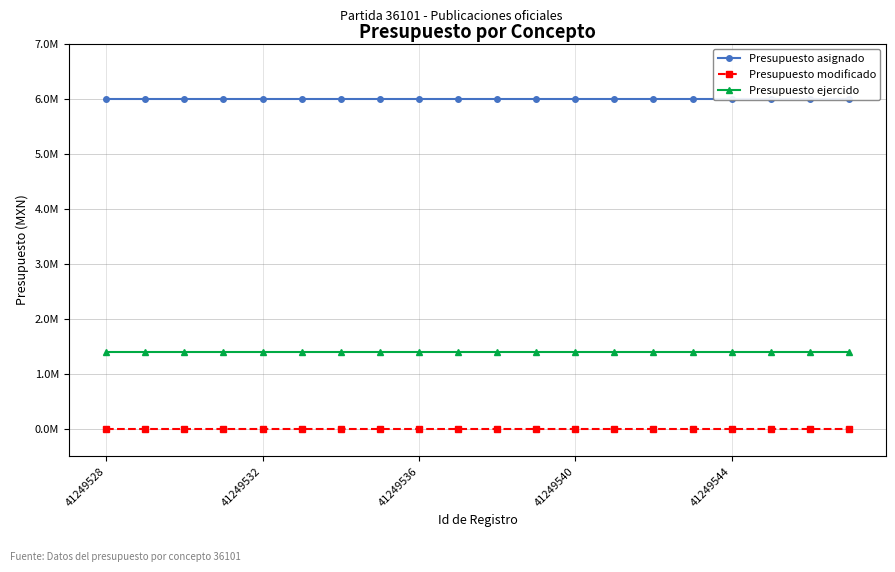

At how many categories does at least one series exceed 2431875?

20